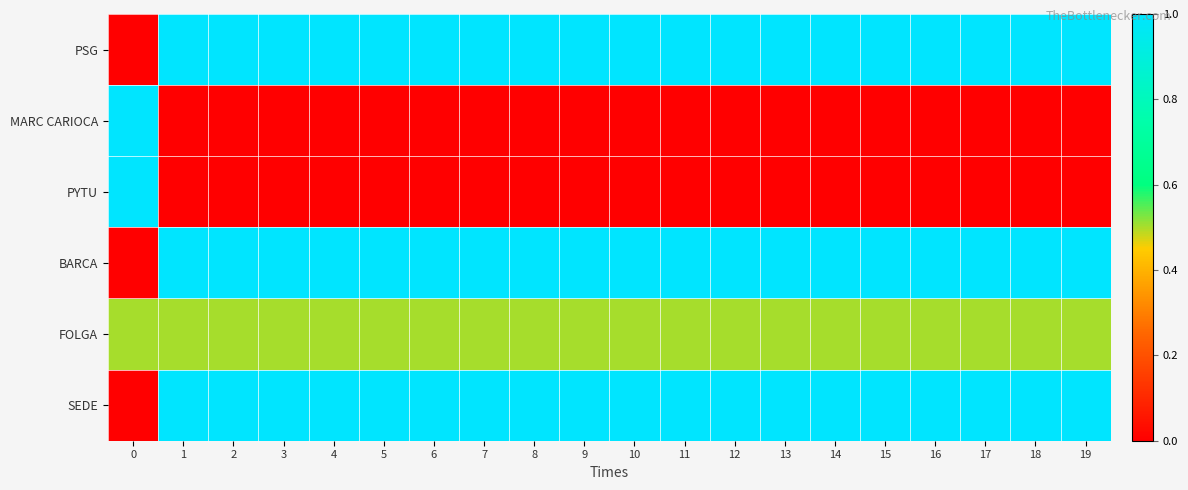

Reading left to right, transcribe all the data shown in this chart.

PSG: 0=0.0	1=1.0	2=1.0	3=1.0	4=1.0	5=1.0	6=1.0	7=1.0	8=1.0	9=1.0	10=1.0	11=1.0	12=1.0	13=1.0	14=1.0	15=1.0	16=1.0	17=1.0	18=1.0	19=1.0
MARC CARIOCA: 0=1.0	1=0.0	2=0.0	3=0.0	4=0.0	5=0.0	6=0.0	7=0.0	8=0.0	9=0.0	10=0.0	11=0.0	12=0.0	13=0.0	14=0.0	15=0.0	16=0.0	17=0.0	18=0.0	19=0.0
PYTU: 0=1.0	1=0.0	2=0.0	3=0.0	4=0.0	5=0.0	6=0.0	7=0.0	8=0.0	9=0.0	10=0.0	11=0.0	12=0.0	13=0.0	14=0.0	15=0.0	16=0.0	17=0.0	18=0.0	19=0.0
BARCA: 0=0.0	1=1.0	2=1.0	3=1.0	4=1.0	5=1.0	6=1.0	7=1.0	8=1.0	9=1.0	10=1.0	11=1.0	12=1.0	13=1.0	14=1.0	15=1.0	16=1.0	17=1.0	18=1.0	19=1.0
FOLGA: 0=0.5	1=0.5	2=0.5	3=0.5	4=0.5	5=0.5	6=0.5	7=0.5	8=0.5	9=0.5	10=0.5	11=0.5	12=0.5	13=0.5	14=0.5	15=0.5	16=0.5	17=0.5	18=0.5	19=0.5
SEDE: 0=0.0	1=1.0	2=1.0	3=1.0	4=1.0	5=1.0	6=1.0	7=1.0	8=1.0	9=1.0	10=1.0	11=1.0	12=1.0	13=1.0	14=1.0	15=1.0	16=1.0	17=1.0	18=1.0	19=1.0